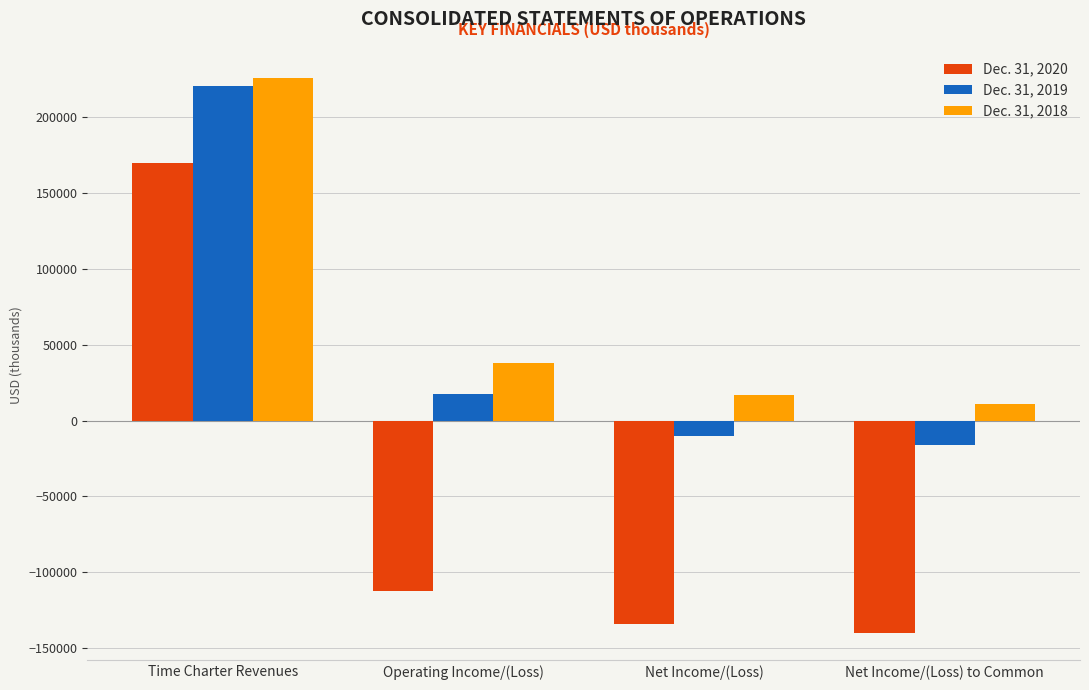

Where does the Dec. 31, 2020 series first go above -112675?

Time Charter Revenues